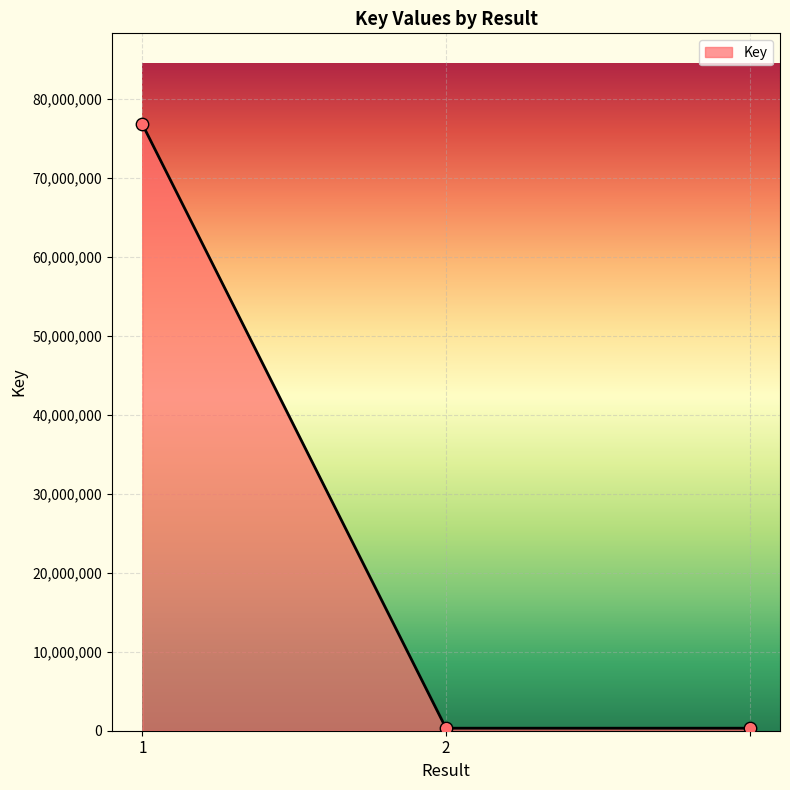

What is the greatest value displayed?

76764312